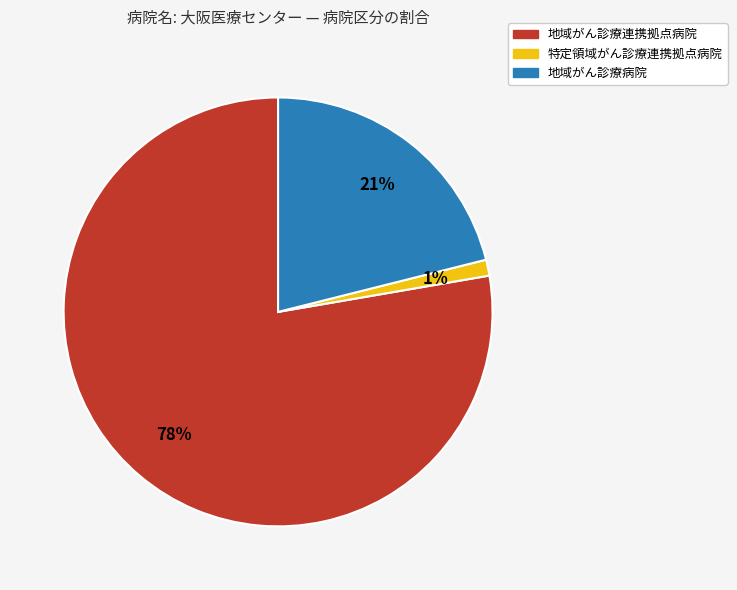

Combined, do 地域がん診療病院 and 特定領域がん診療連携拠点病院 account for over 50%?

No